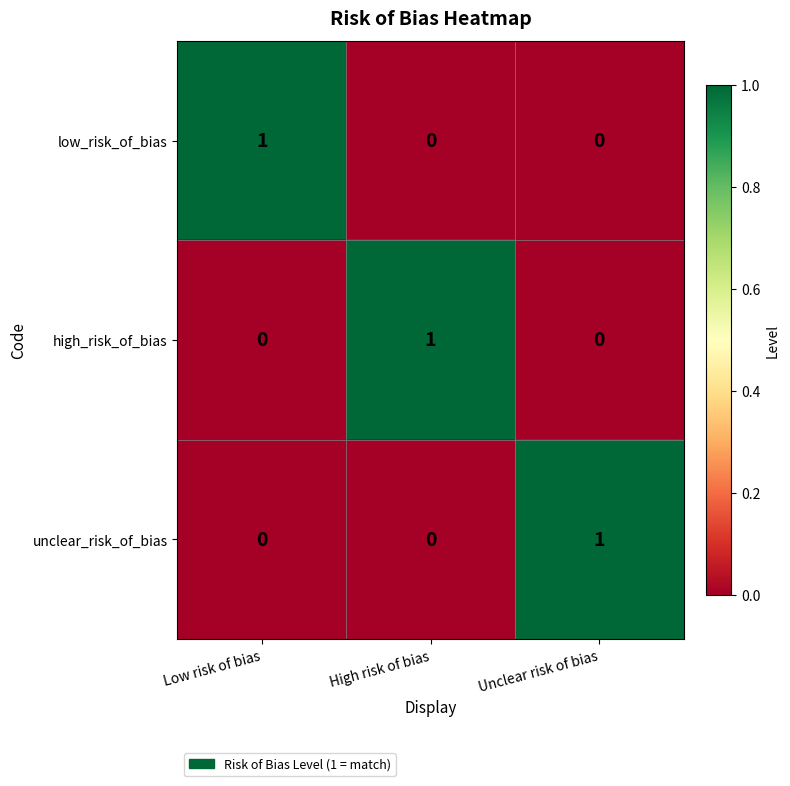

Count the number of categories in the chart.

3